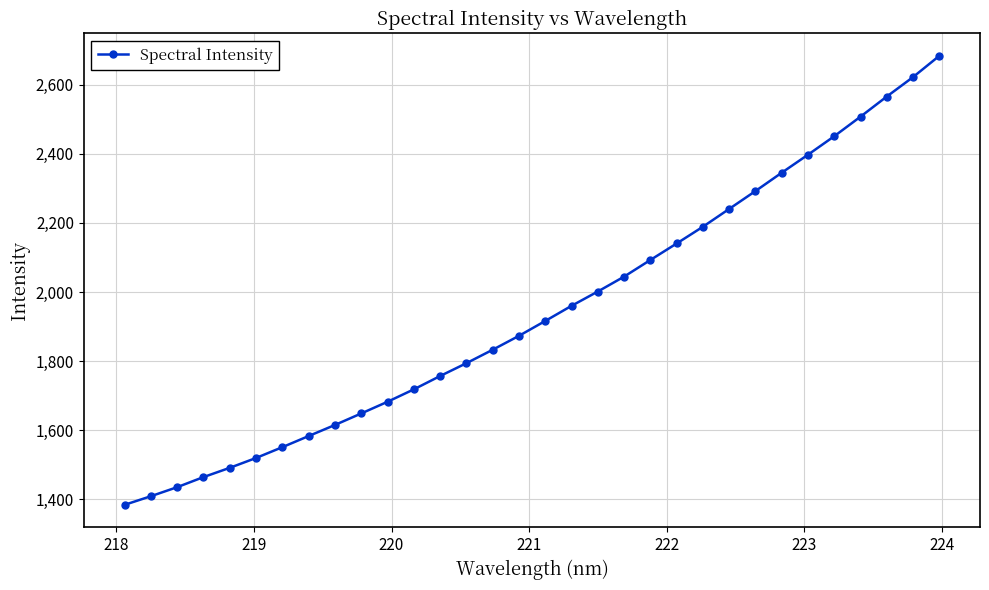

What is the minimum value shown in the chart?

1383.2